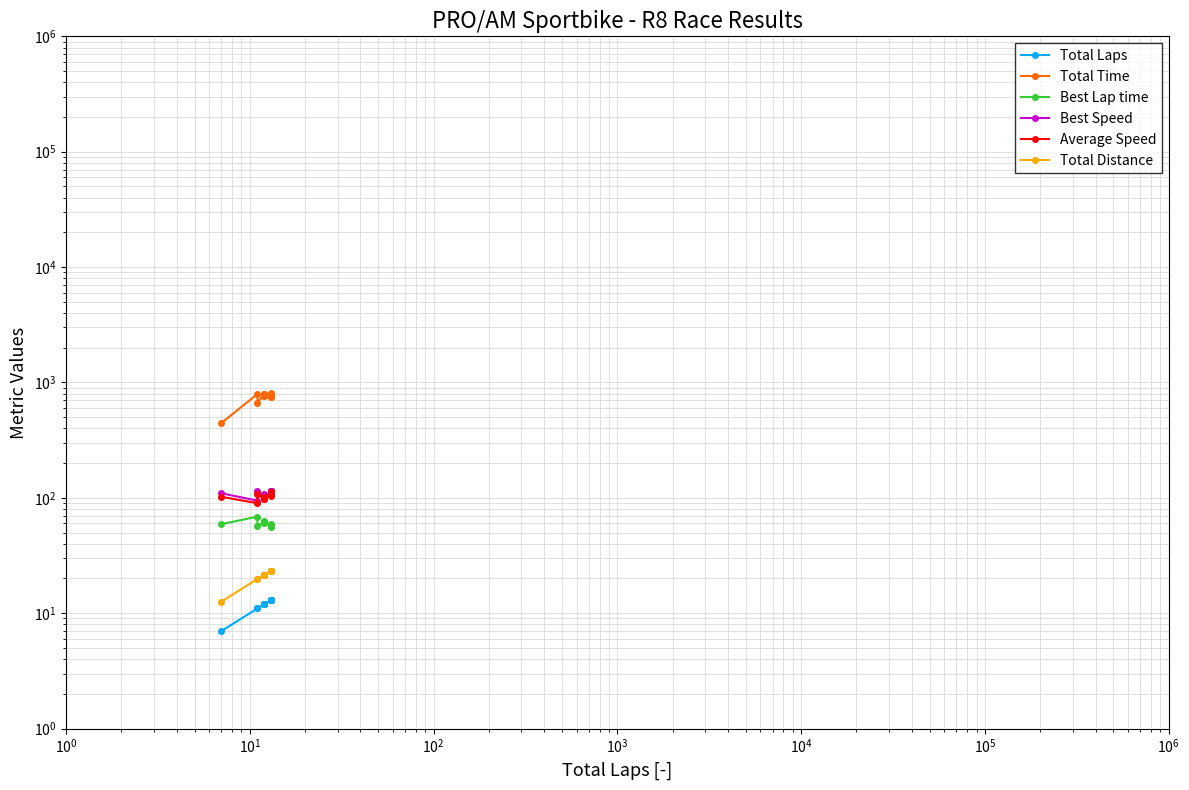

What is the average value of the Average Speed series?

103.9